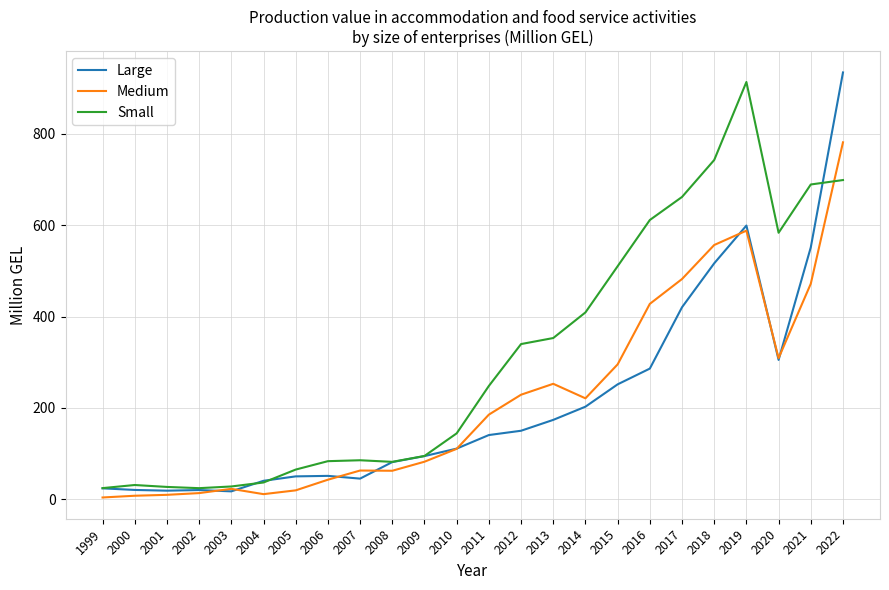

What is the spread (max minus min) of values at 2011?

107.5